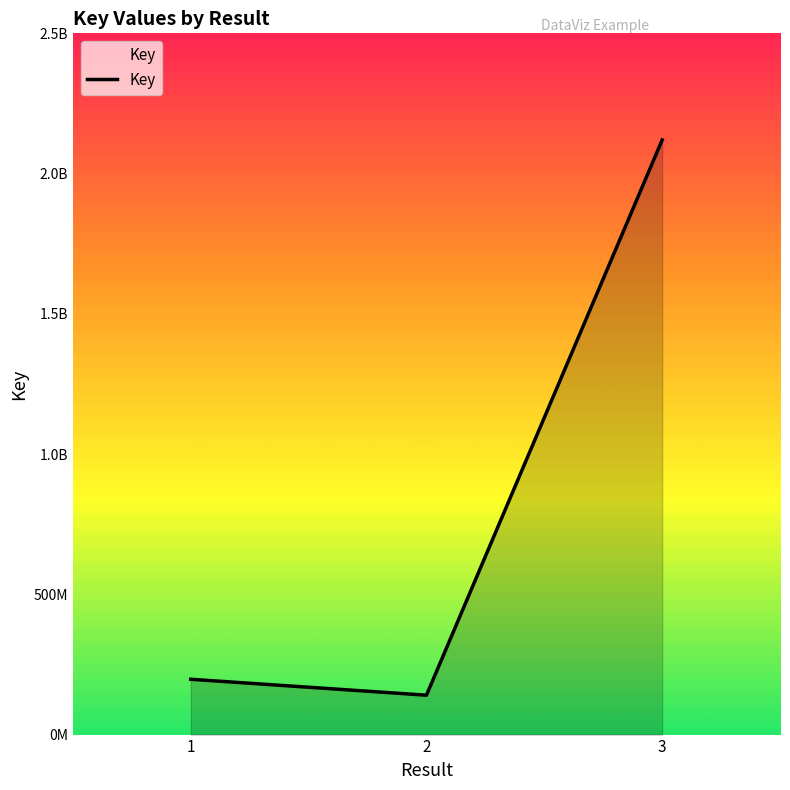

What is the difference between the values at 1 and 2?

56767631